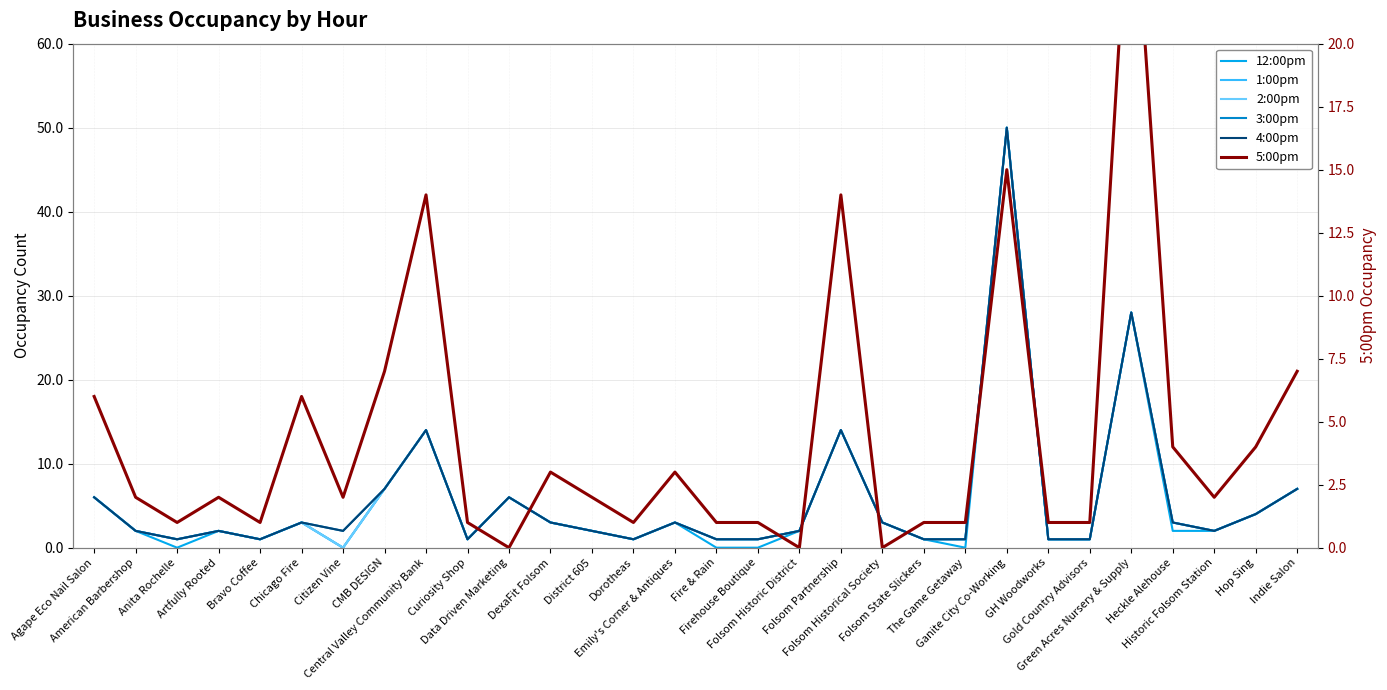

Reading left to right, extract all data points from this chart.

12:00pm: 6	2	0	2	1	3	0	7	14	1	6	3	2	1	3	0	0	2	14	3	1	0	50	1	1	28	2	2	4	7
1:00pm: 6	2	1	2	1	3	0	7	14	1	6	3	2	1	3	1	1	2	14	3	1	1	50	1	1	28	3	2	4	7
2:00pm: 6	2	1	2	1	3	0	7	14	1	6	3	2	1	3	1	1	2	14	3	1	1	50	1	1	28	3	2	4	7
3:00pm: 6	2	1	2	1	3	2	7	14	1	6	3	2	1	3	1	1	2	14	3	1	1	50	1	1	28	3	2	4	7
4:00pm: 6	2	1	2	1	3	2	7	14	1	6	3	2	1	3	1	1	2	14	3	1	1	50	1	1	28	3	2	4	7
5:00pm: 6	2	1	2	1	6	2	7	14	1	0	3	2	1	3	1	1	0	14	0	1	1	15	1	1	28	4	2	4	7